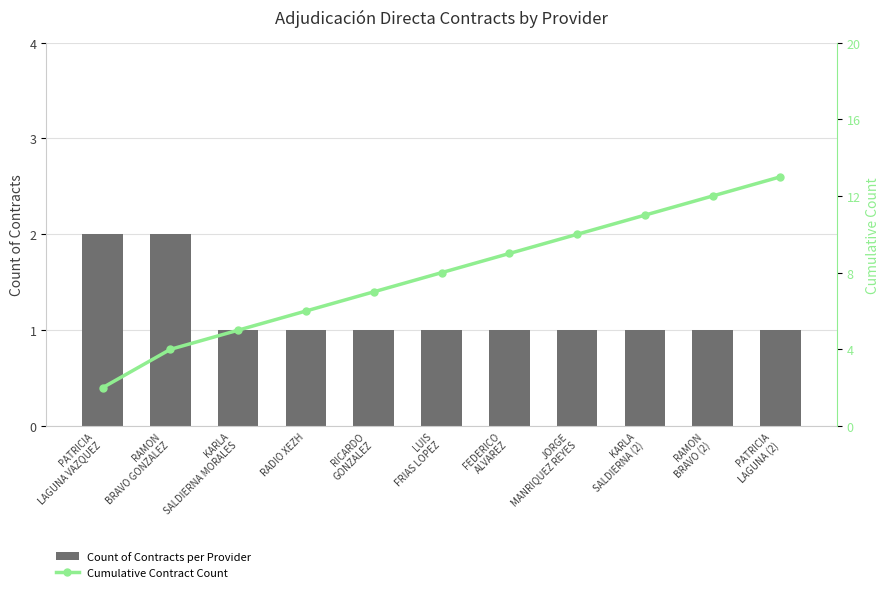

What is the value of the Cumulative Contract Count bar at the 10th from the left?

12